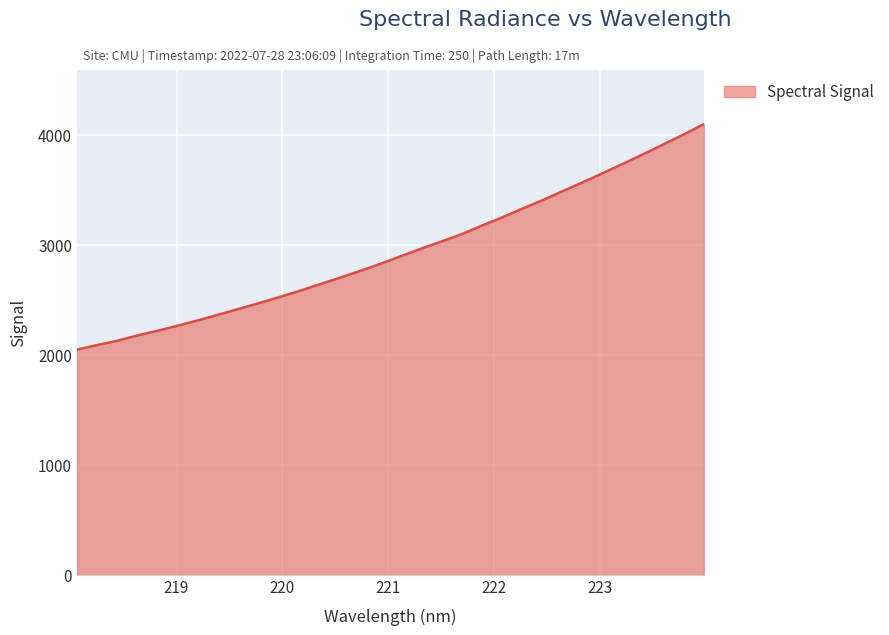

What is the maximum value shown in the chart?

4094.9